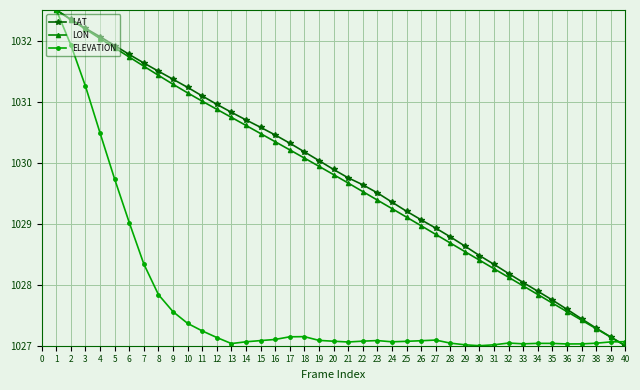

True or false: LON has more than 0 points higher than both neighbors.

False